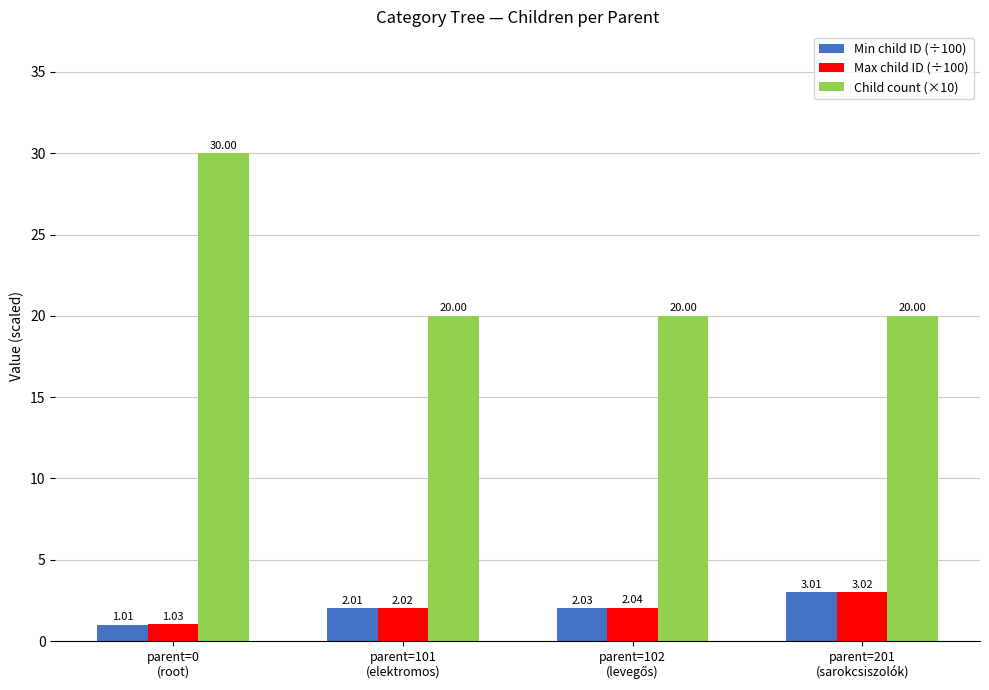

The Child count (×10) series shows 4.1 at parent=101
(elektromos). True or false?

False